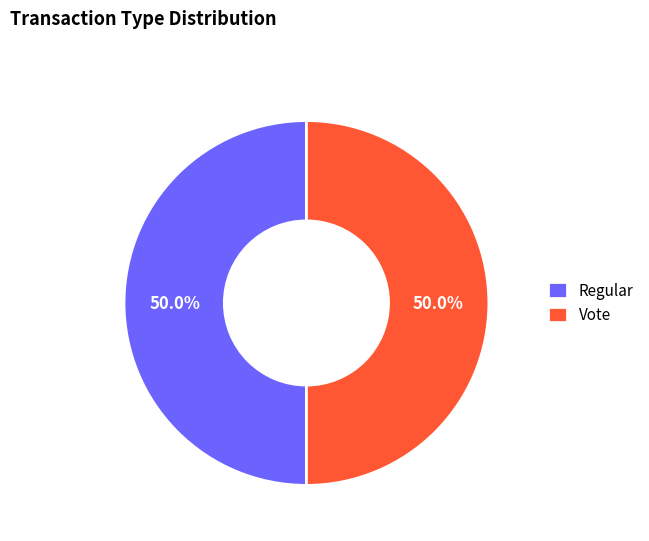

Approximately how many times larger is the value at Vote compared to Regular?

1.0